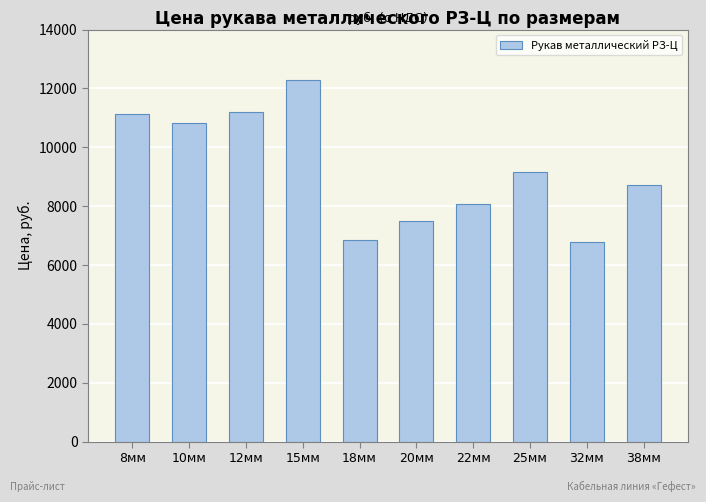

What is the average value?

9248